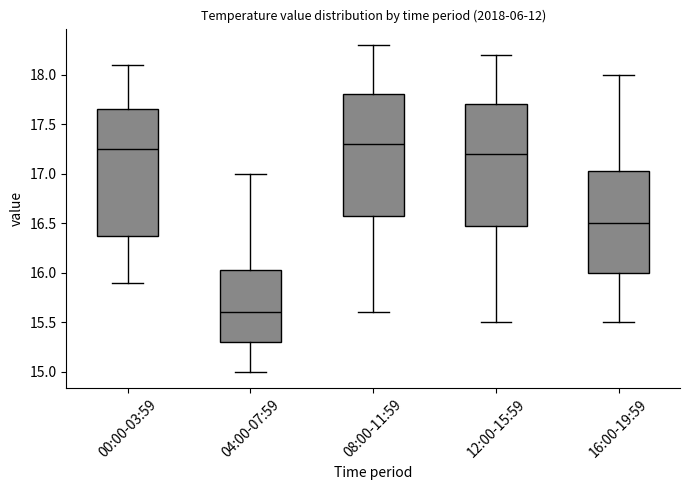

Reading left to right, transcribe this box plot: for each box, give where its median line is, the range the box spans, and where its two whiskers end, as read against the y-axis. The values are not printed on the chart, so give them approximately, as read against the axis.

00:00-03:59: median 17.25, box 16.40 to 17.65, whiskers 15.90 to 18.10
04:00-07:59: median 15.60, box 15.30 to 16.05, whiskers 15.00 to 17.00
08:00-11:59: median 17.30, box 16.60 to 17.80, whiskers 15.60 to 18.30
12:00-15:59: median 17.20, box 16.50 to 17.70, whiskers 15.50 to 18.20
16:00-19:59: median 16.50, box 16.00 to 17.05, whiskers 15.50 to 18.00